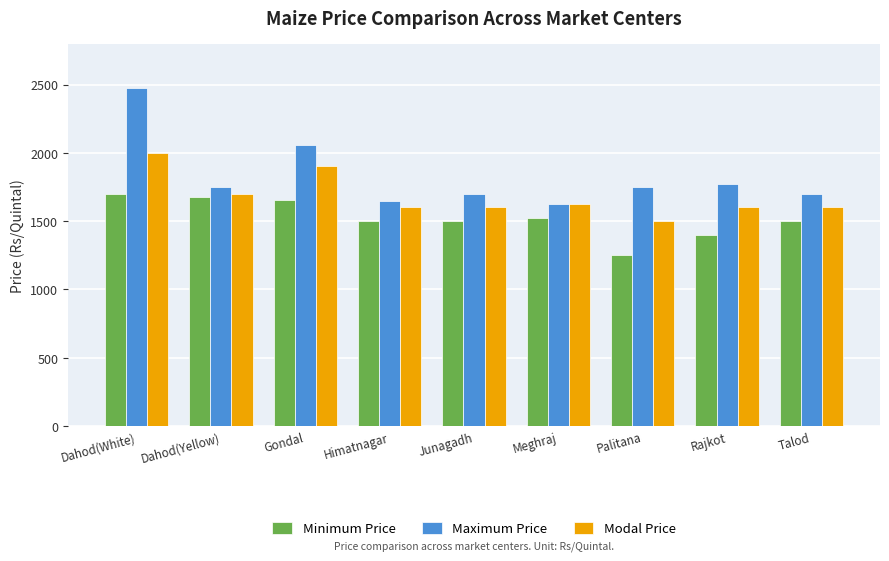

What is the sum of the Minimum Price values at Dahod(White) and Talod?

3200